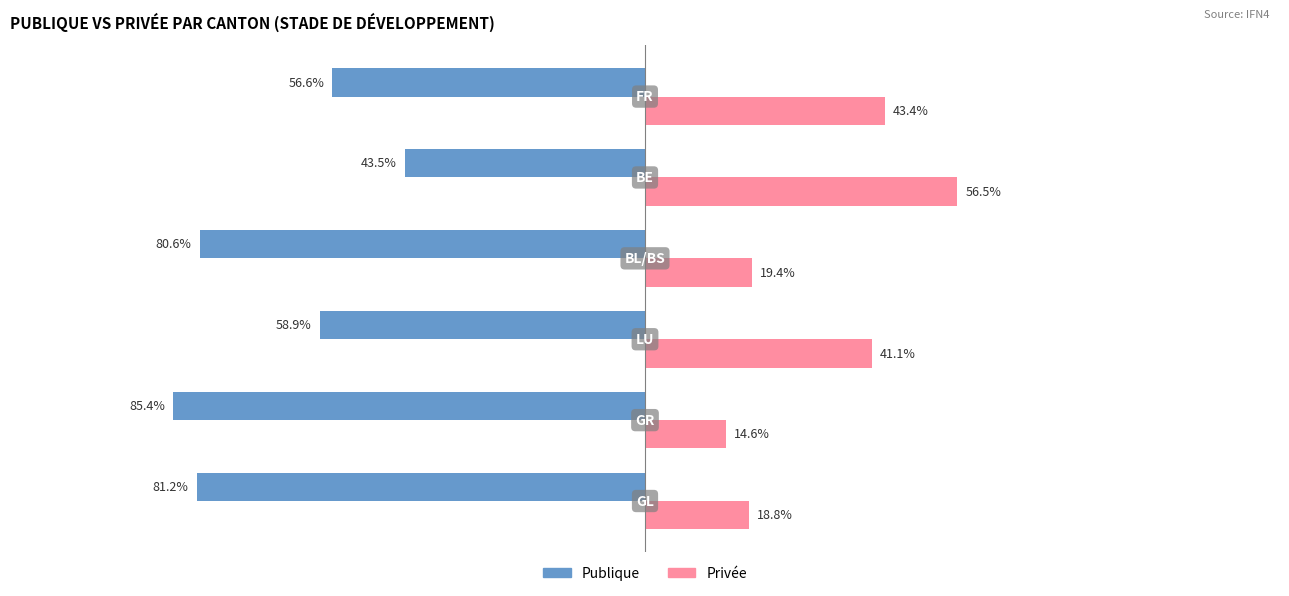

Which series has the largest total across all categories?

Privée